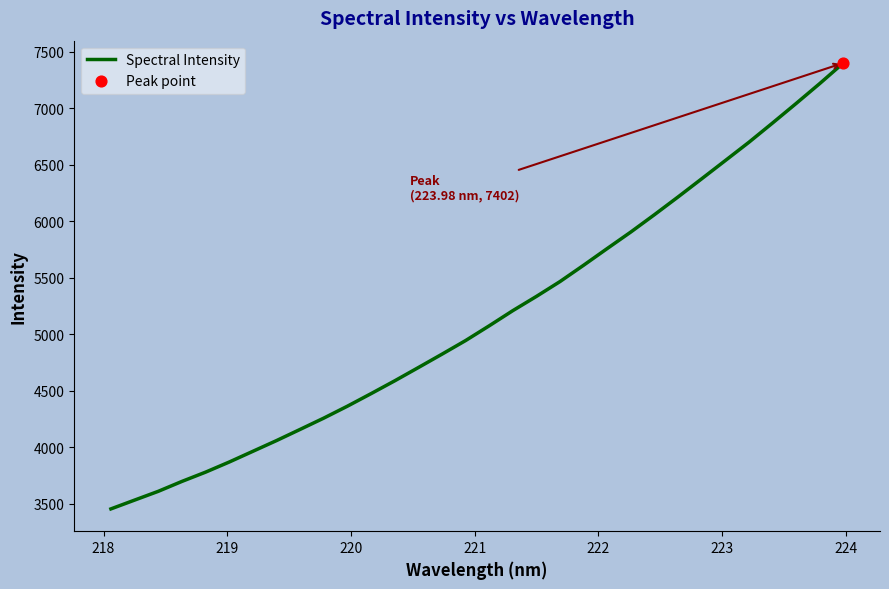

What is the difference between the maximum and minimum values?

3947.3